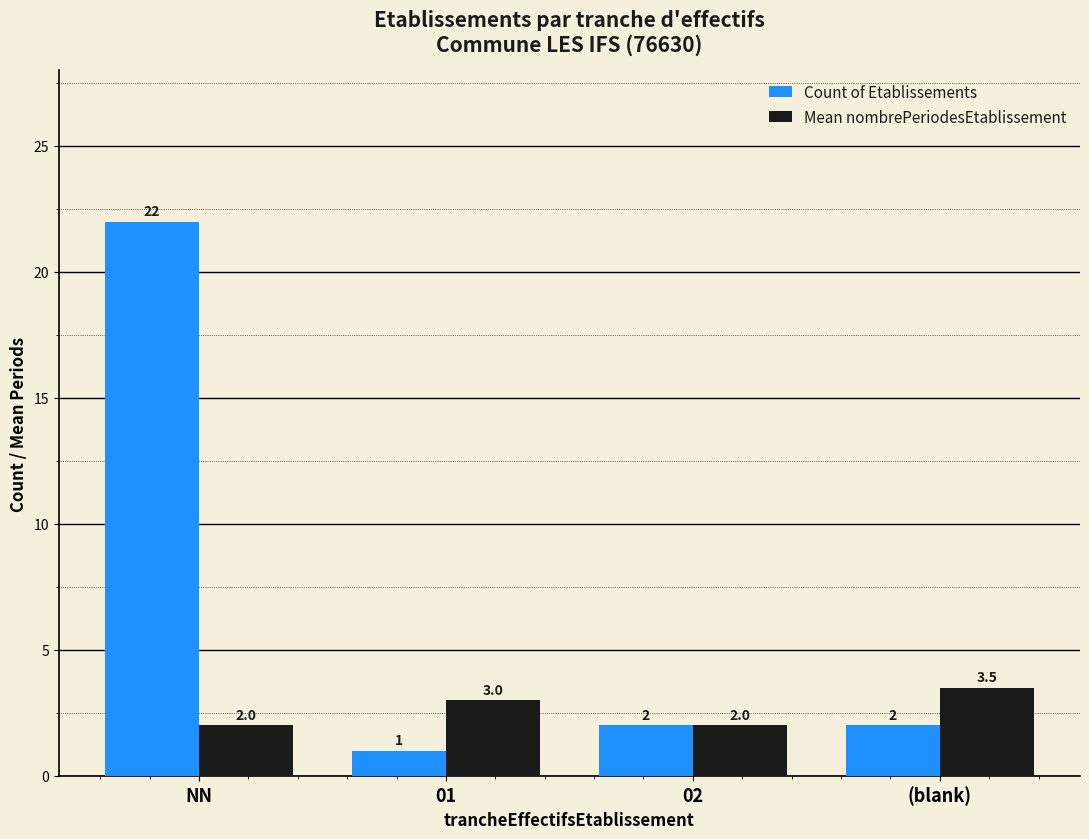

What are all the series names shown in the legend?

Count of Etablissements, Mean nombrePeriodesEtablissement